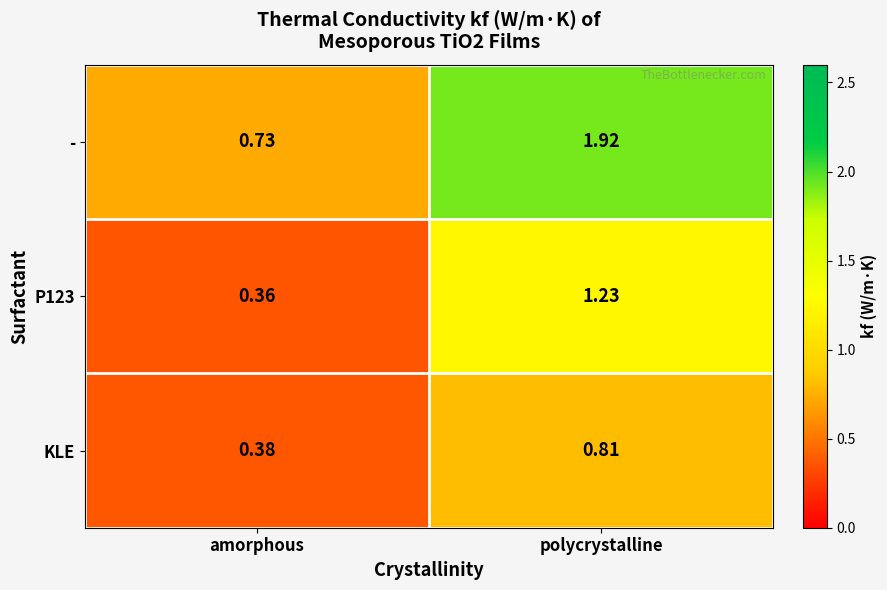

Rank the series at amorphous from lowest to highest value.

P123, KLE, -